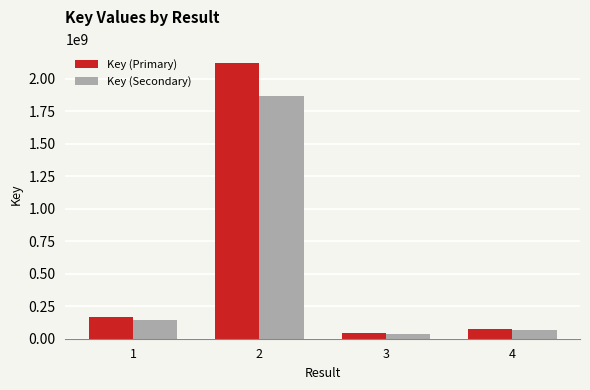

At which category is the sum across all series the highest?

2